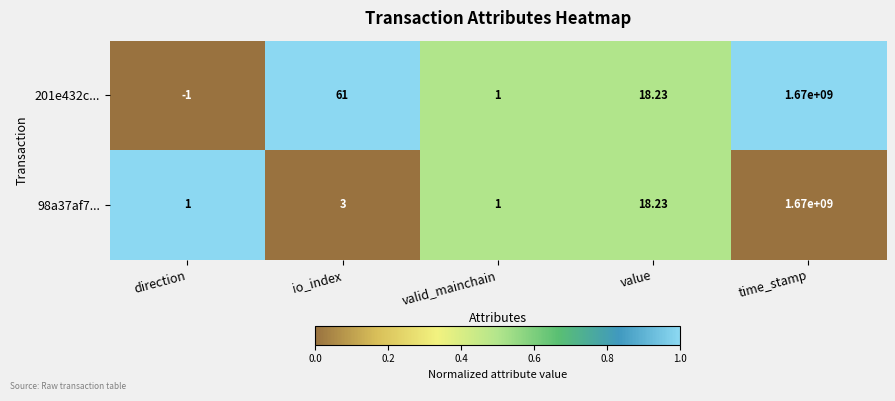

Which series has the widest spread of values?

201e432c...